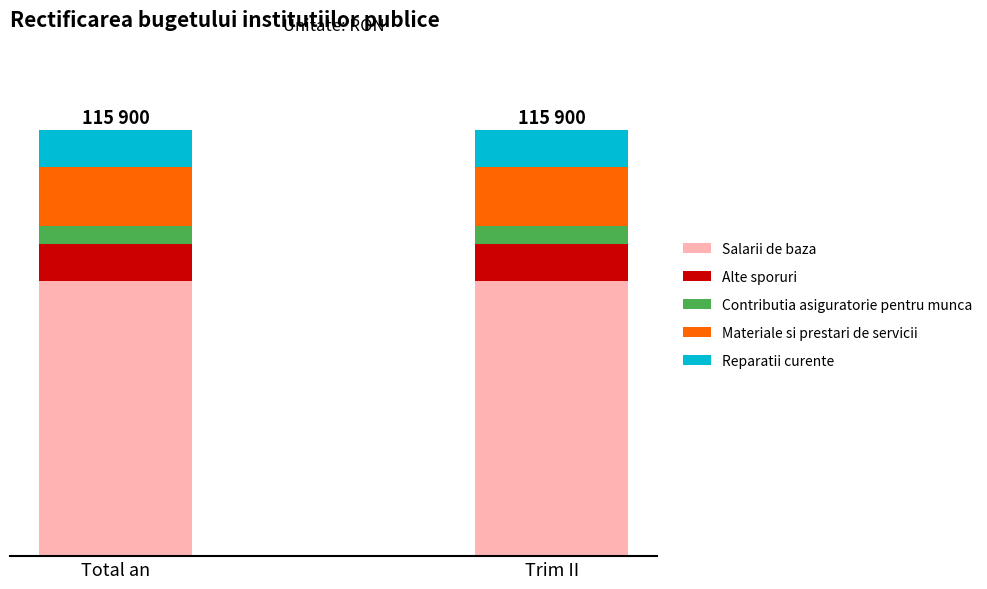

What are all the series names shown in the legend?

Salarii de baza, Alte sporuri, Contributia asiguratorie pentru munca, Materiale si prestari de servicii, Reparatii curente